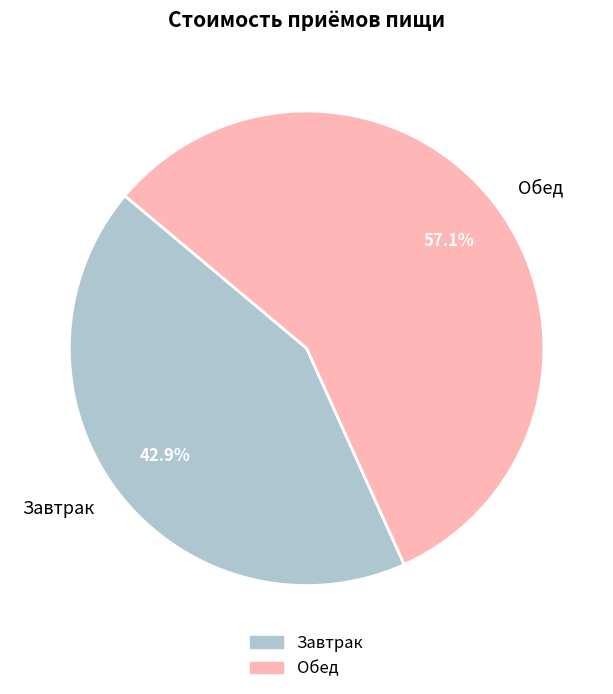

How many segments does this pie chart have?

2